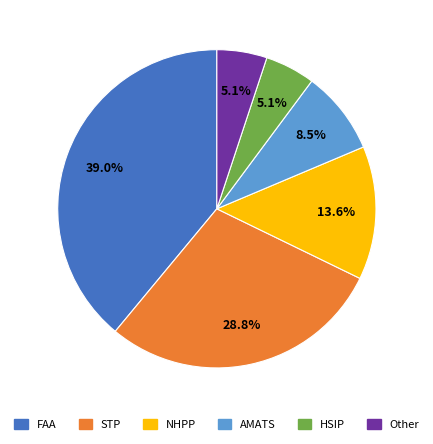

Count the number of slices in the pie.

6